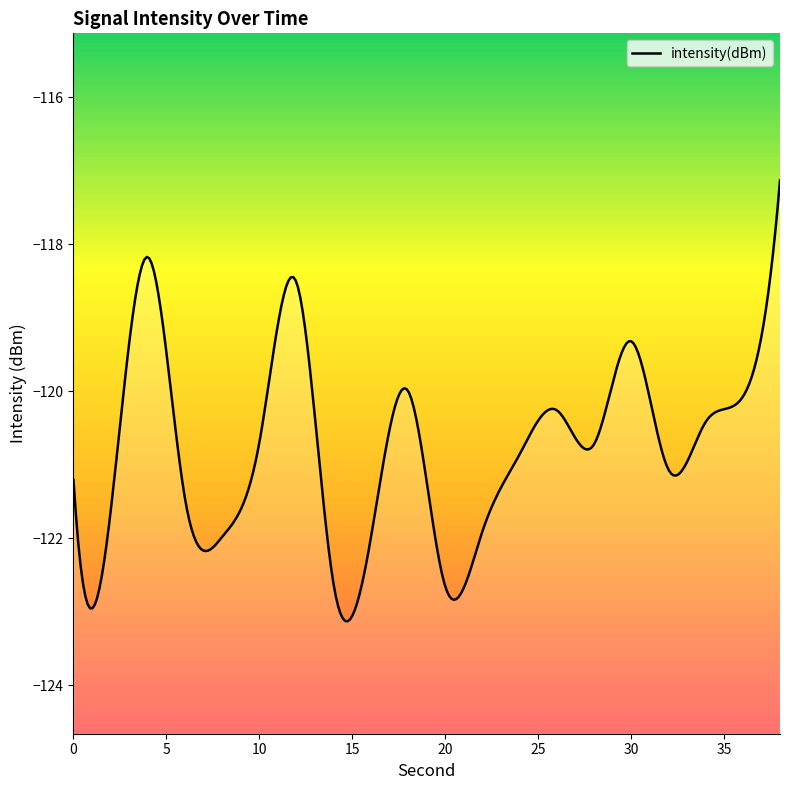

The chart shows a value of -122.0 at 16. True or false?

True